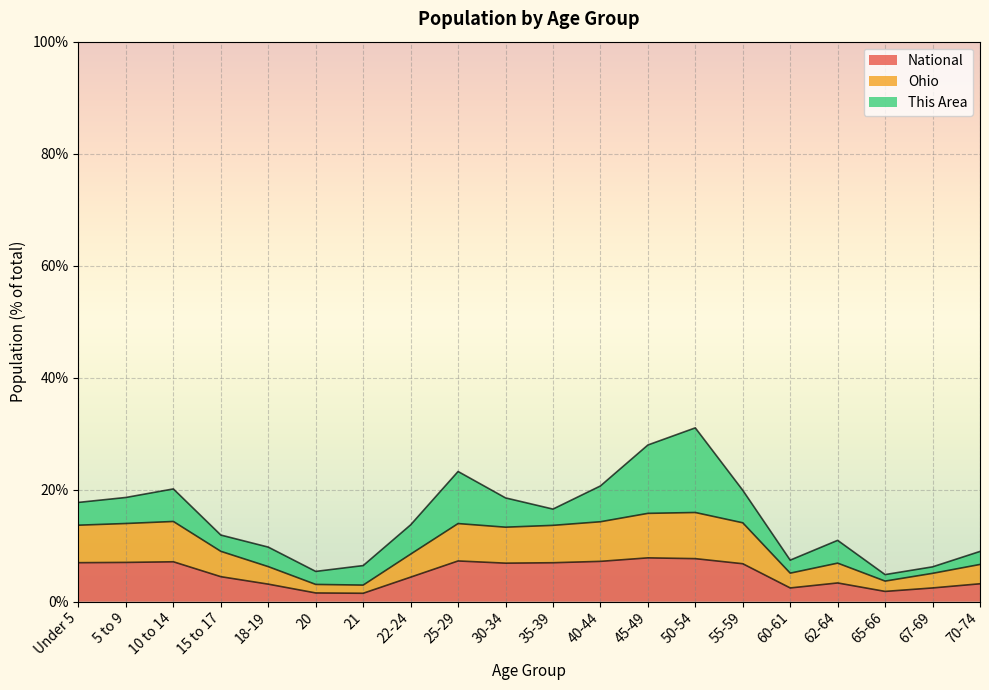

At which category is the sum across all series the highest?

50-54